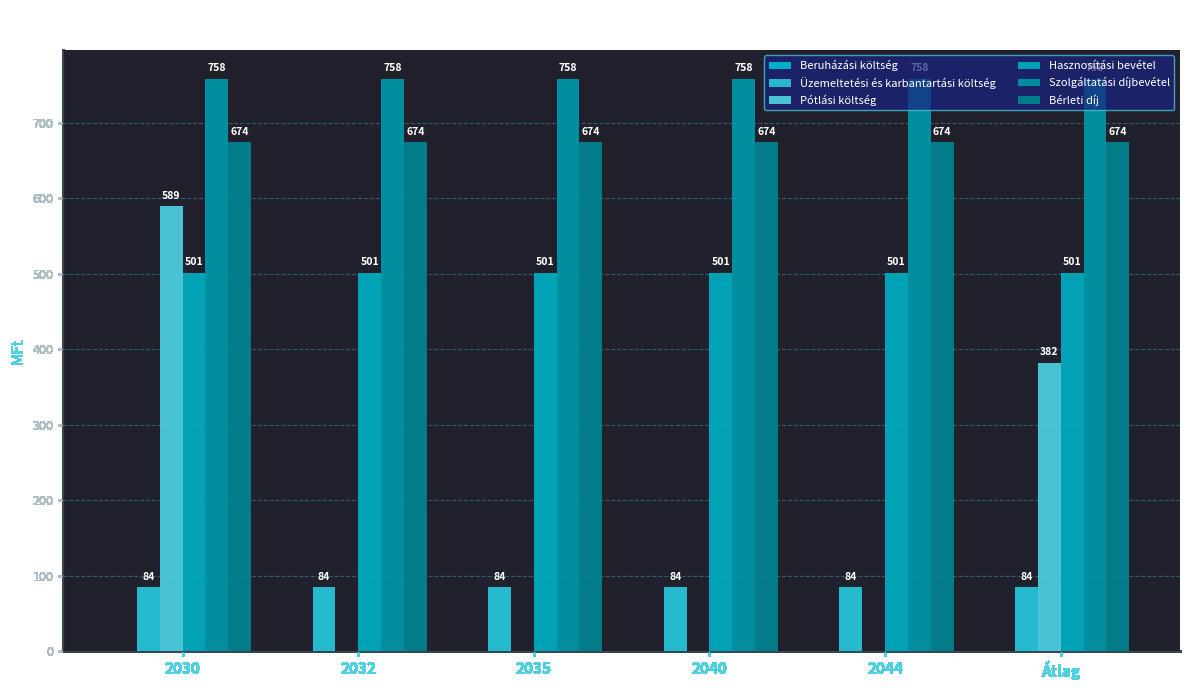

Between 2030 and Átlag, which series saw the biggest shift?

Pótlási költség